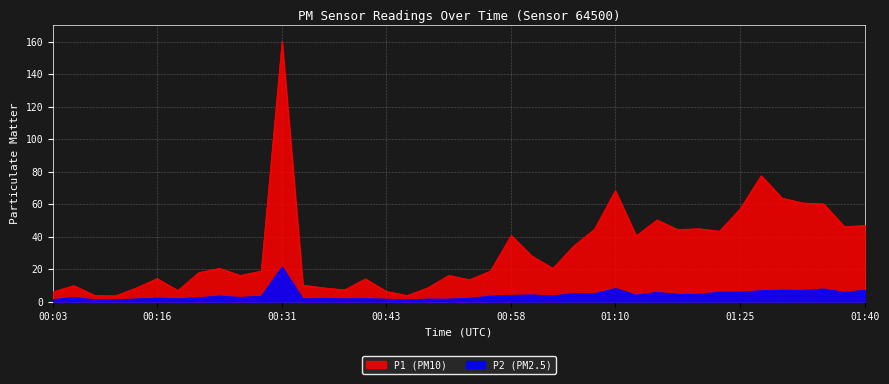

True or false: P2 and P1 cross at least once.

False